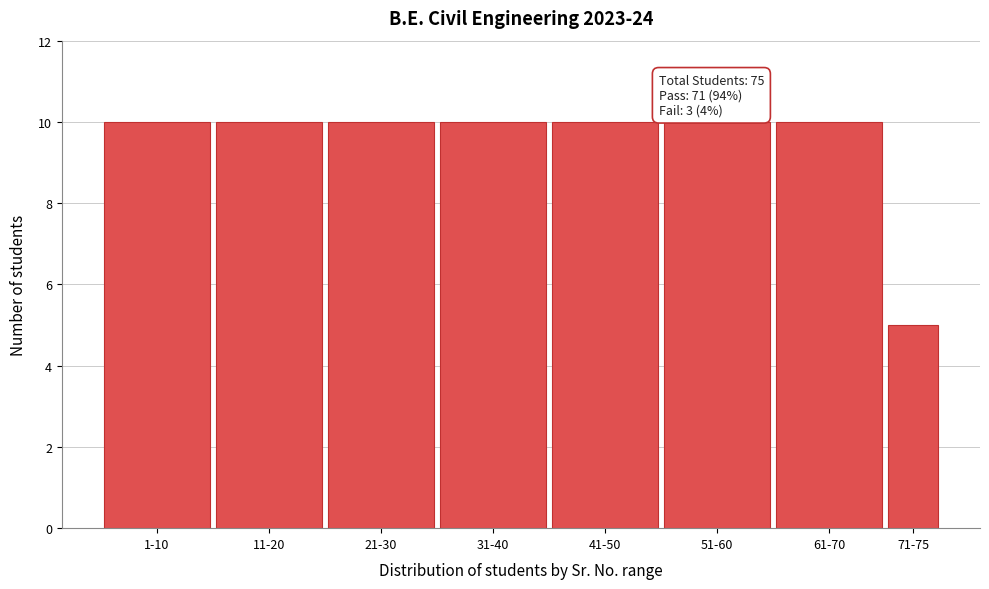

Reading left to right, transcribe all the data shown in this chart.

10	10	10	10	10	10	10	5